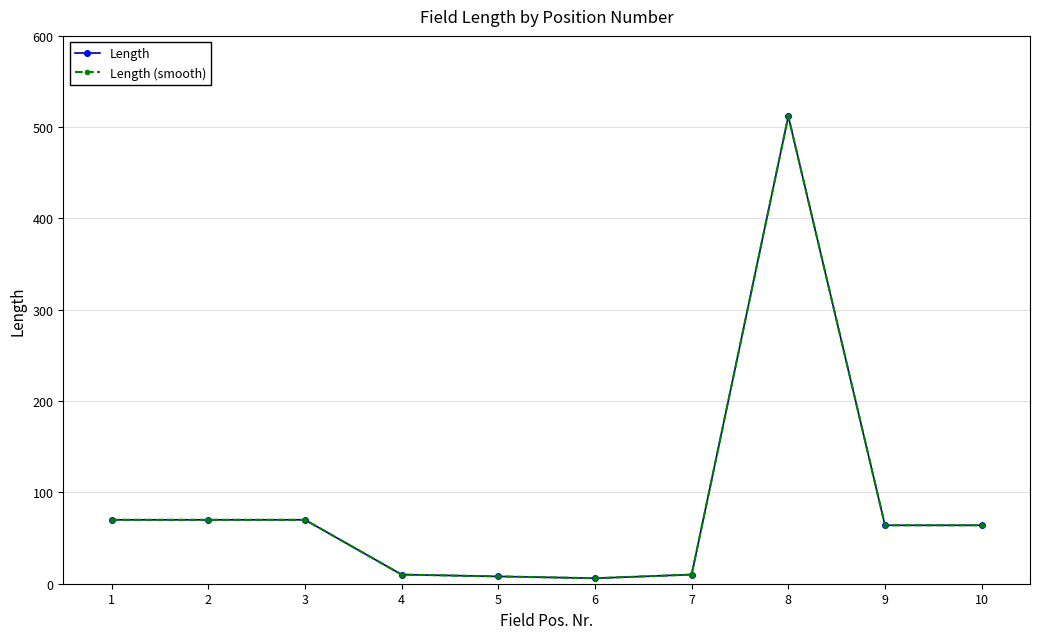

What is the total value across all series at 4?

20